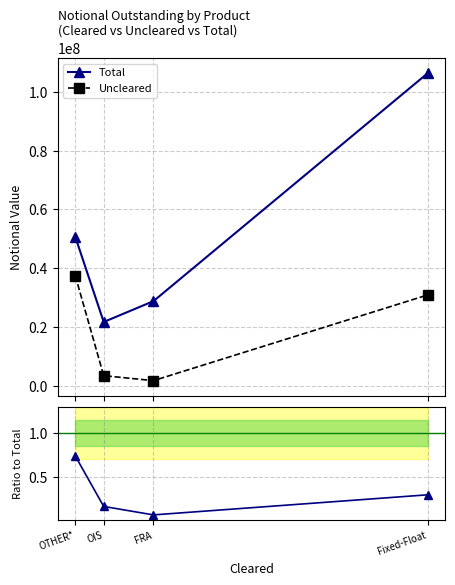

What is the difference between the maximum and second lowest values in the Uncleared/Total series?

0.6